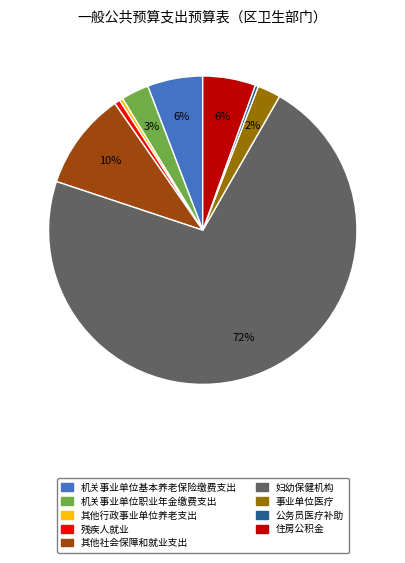

How many slices are in this pie chart?

9